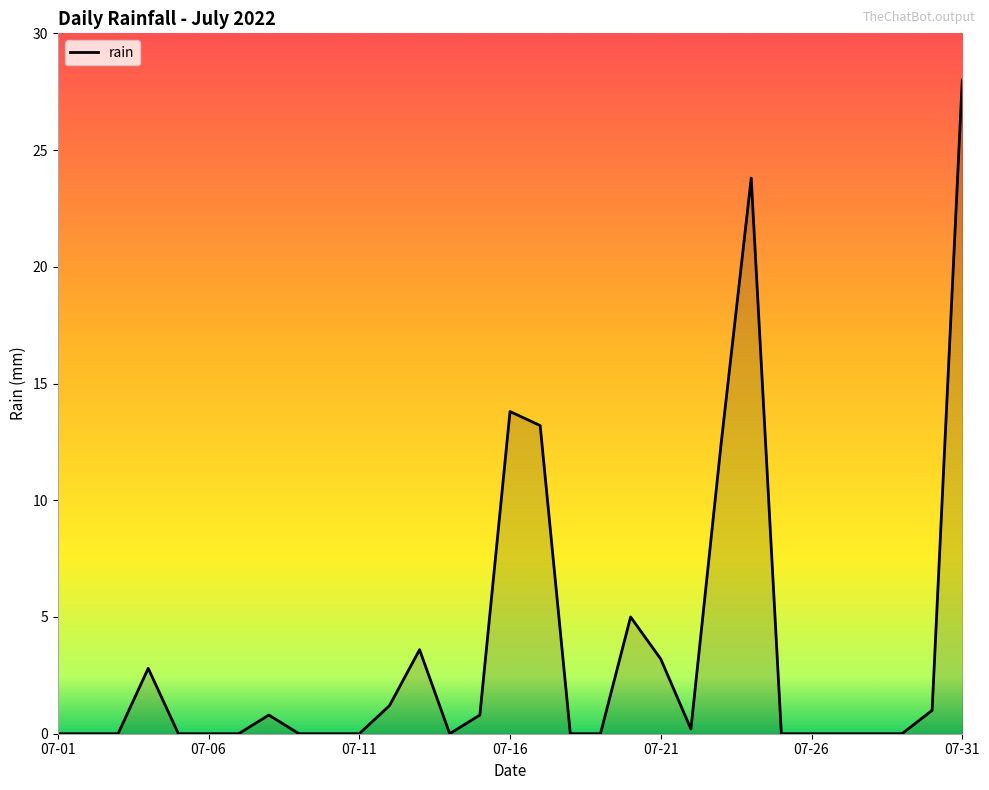

What is the average value?

3.5